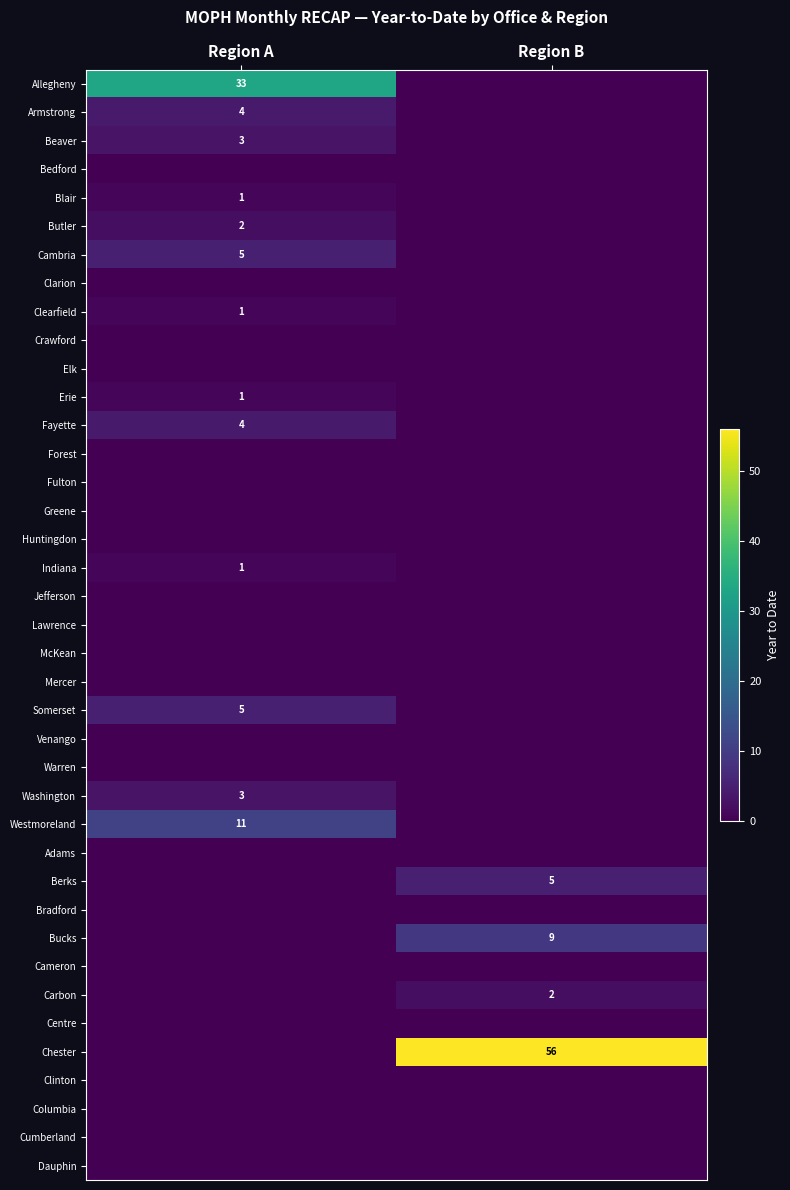

The Warren series shows 0 at Region A. True or false?

True